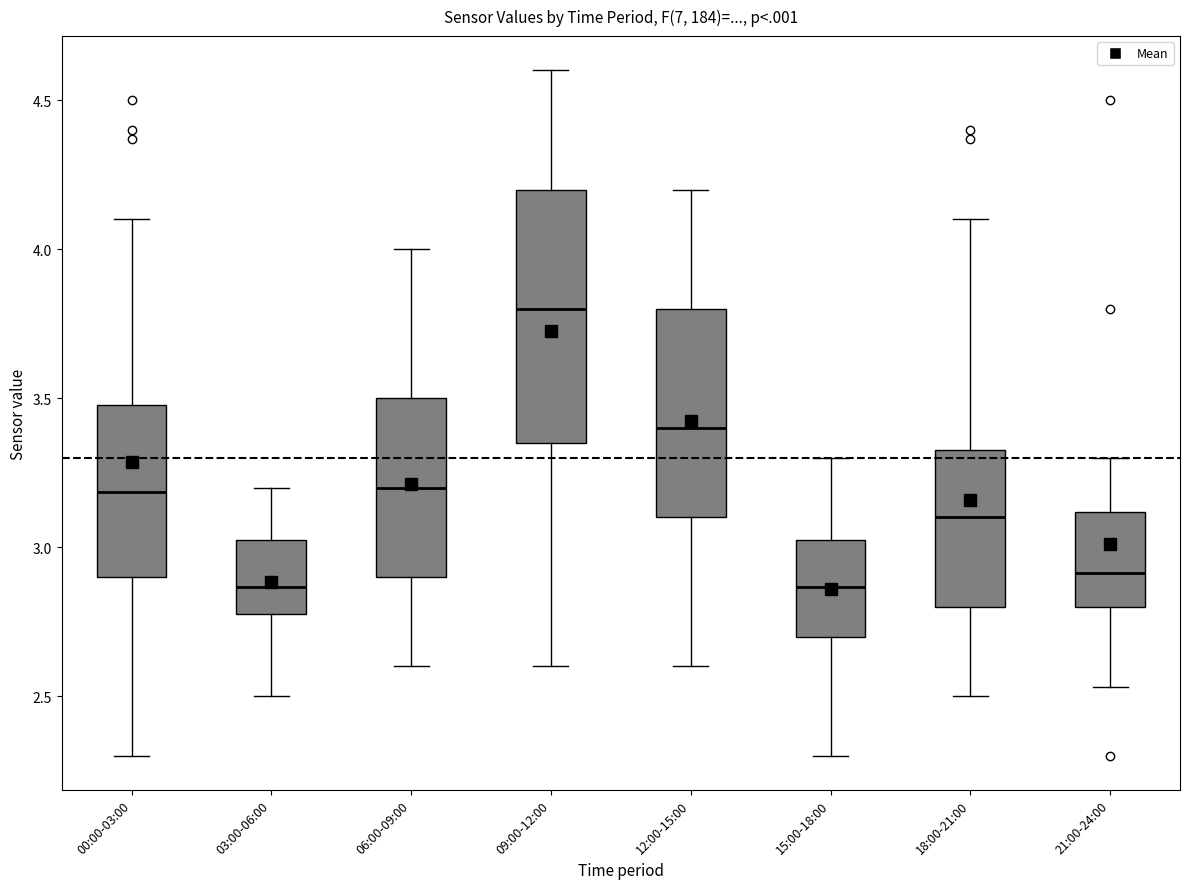

Where does the median line of the box for 09:00-12:00 sit on the y-axis? The values are not printed on the chart, so give them approximately, as read against the axis.

3.80